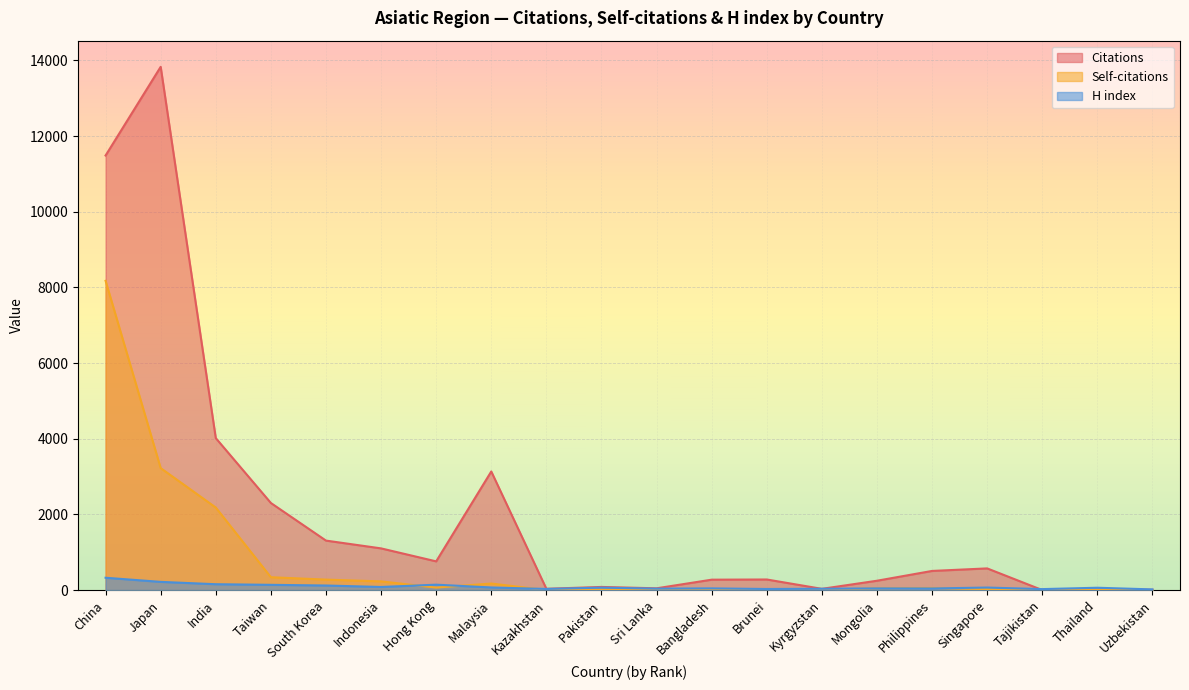

Does the chart display data point markers on the line(s)?

No